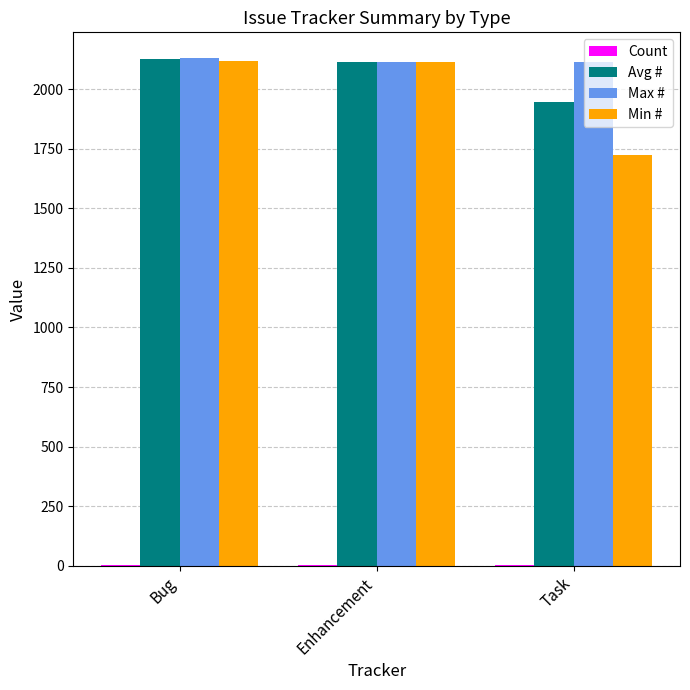

Which series has the largest range (max minus min)?

Min #